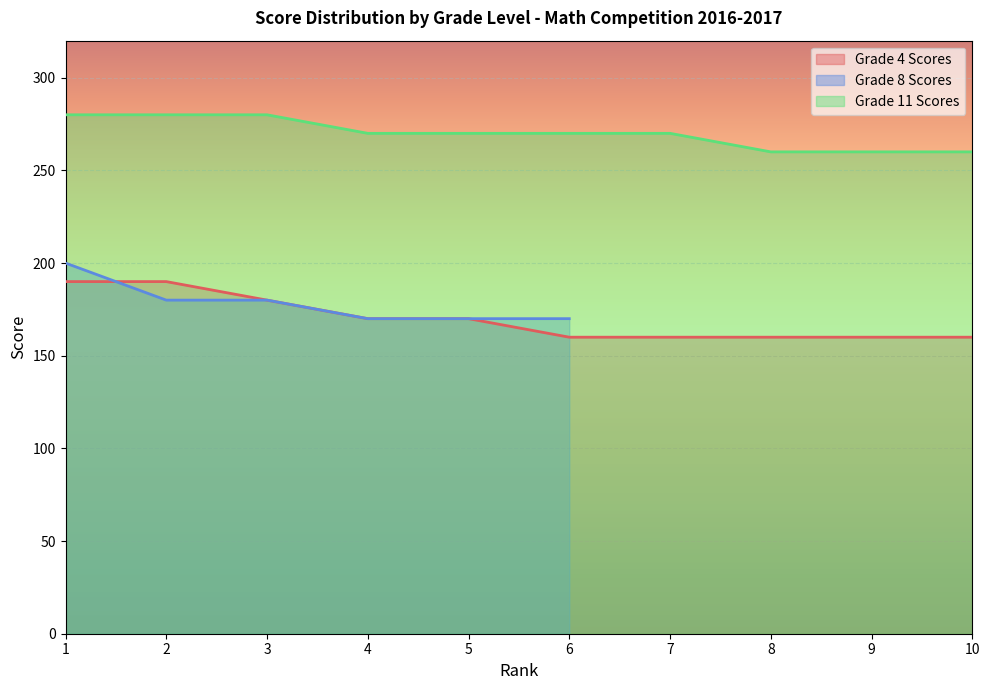

True or false: Grade 11 Scores and Grade 4 Scores cross at least once.

False